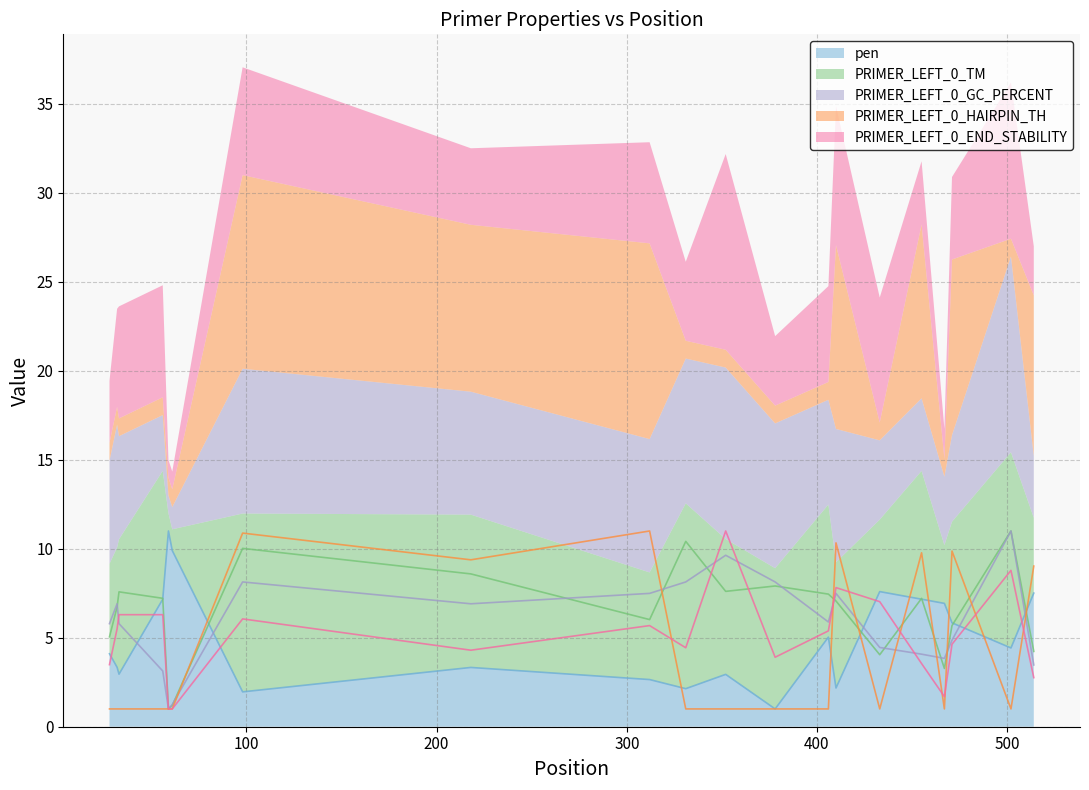

At which label does pen reach its minimum?

378